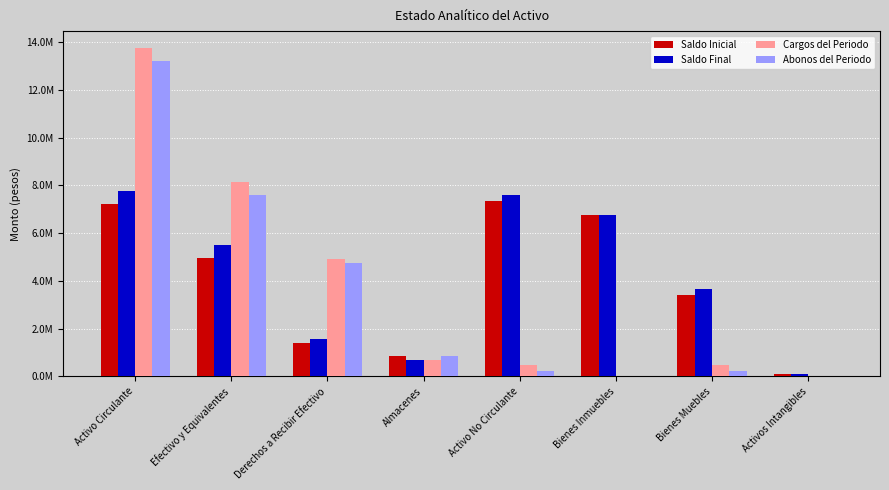

What position from the left is Bienes Inmuebles?

6